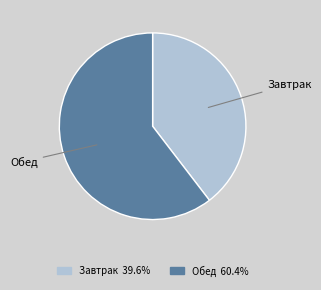

Which slice is the smallest?

Завтрак